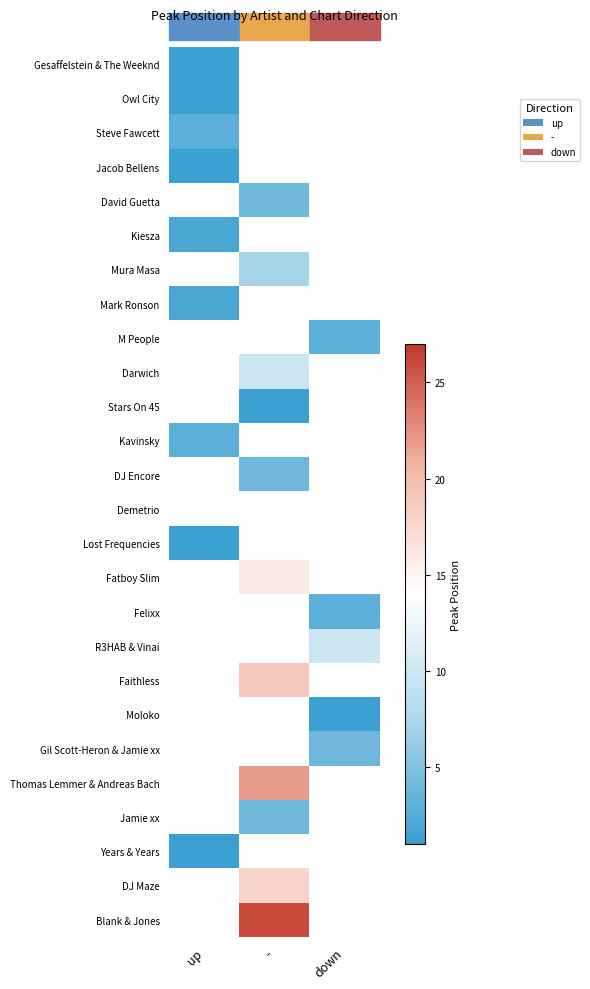

The Gesaffelstein & The Weeknd series shows 1.3 at up. True or false?

False